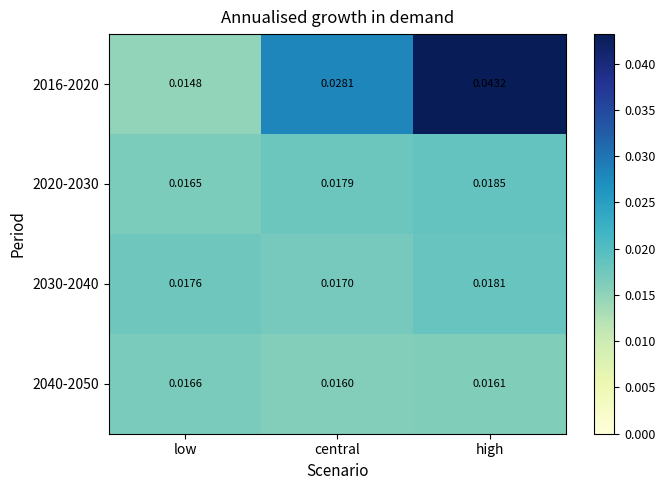

Which category has the highest value in the 2016-2020 series?

high